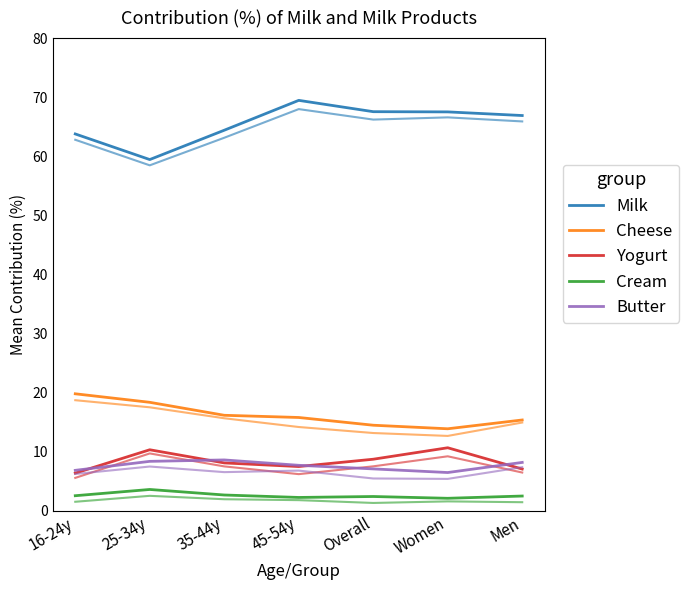

True or false: Yogurt and Cream cross at least once.

False